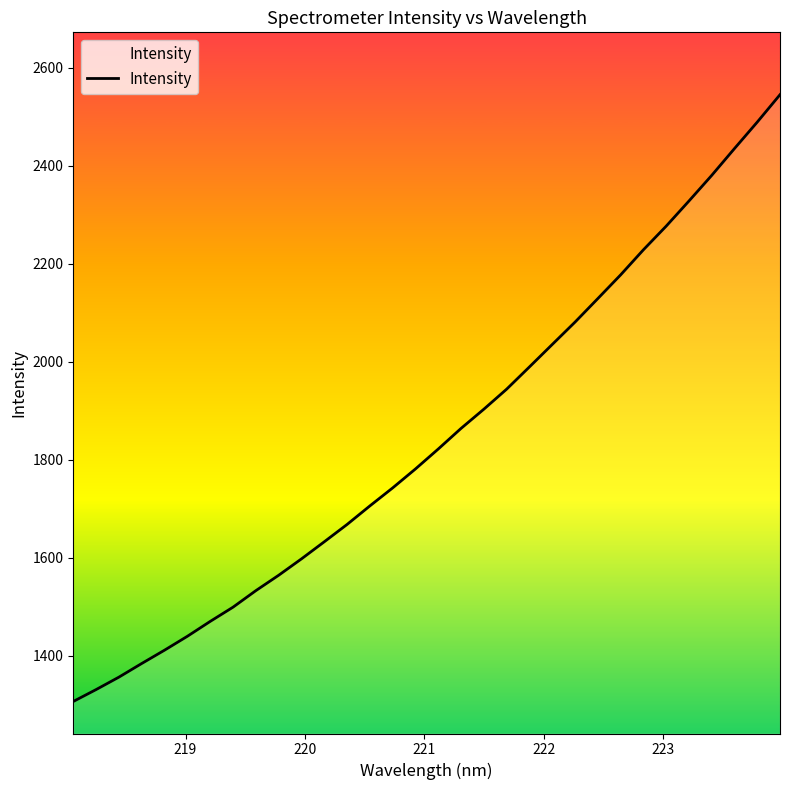

What is the difference between the maximum and minimum values?

1238.1